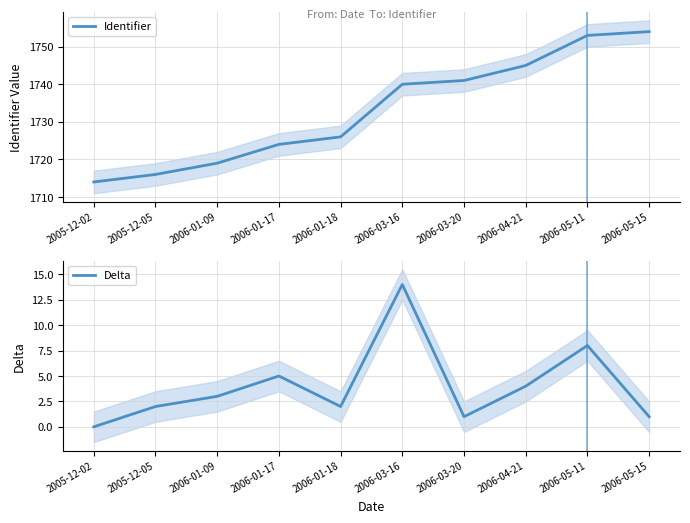

Rank the series by their maximum value, from lowest to highest.

Delta, Identifier